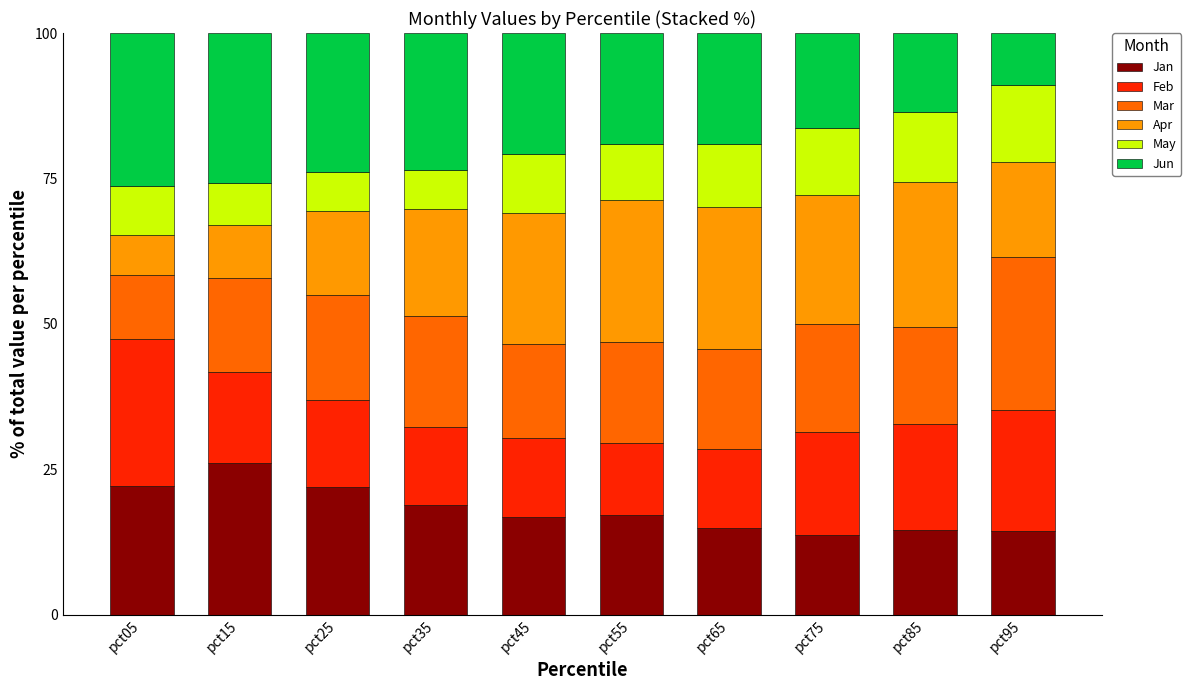

What is the sum of all Jan values?

180.5